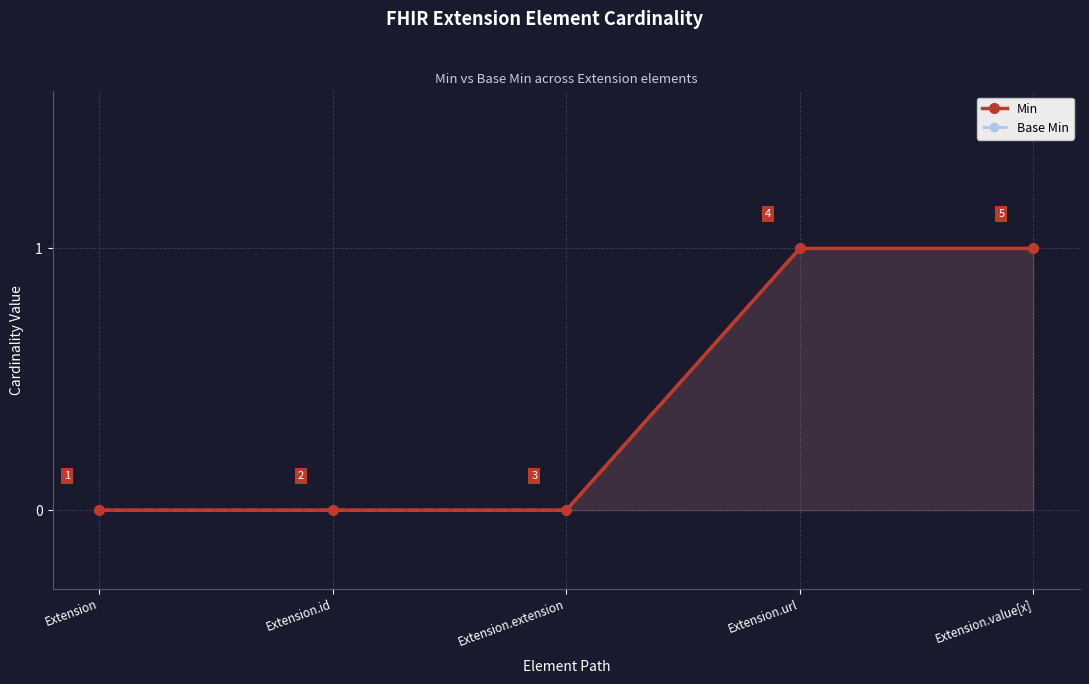

True or false: Min has more than 0 interior local peaks.

False